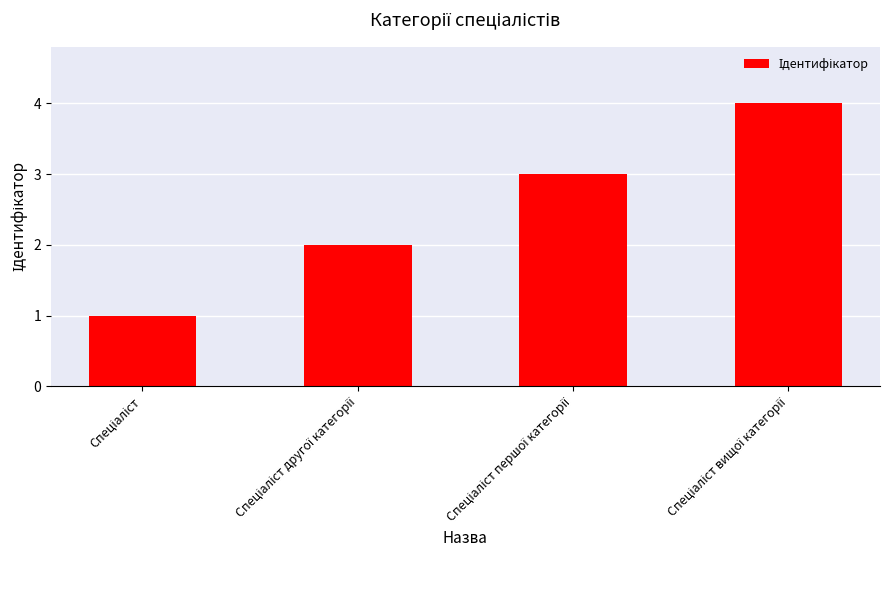

What is the maximum value shown in the chart?

4